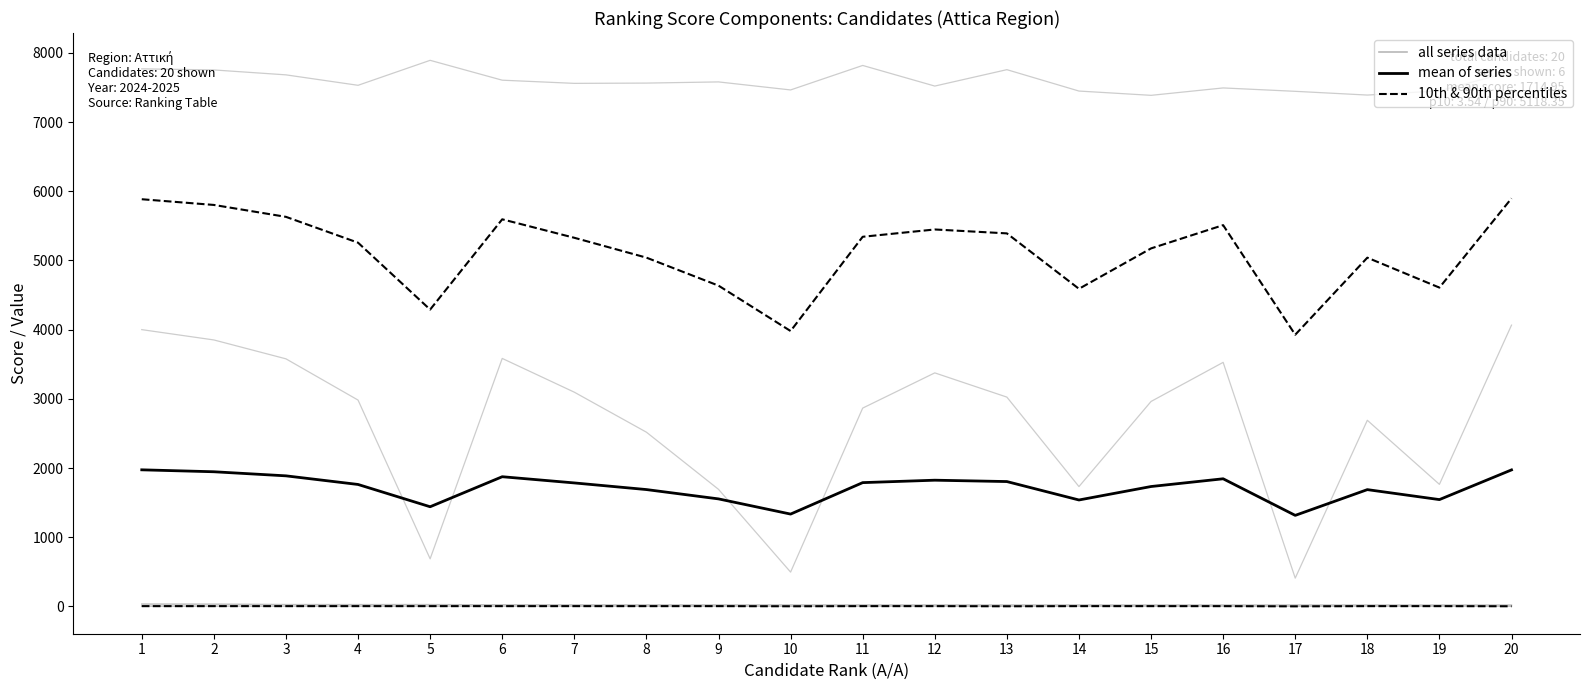

True or false: mean of clean data has a value of 1315.7 at 17.

True